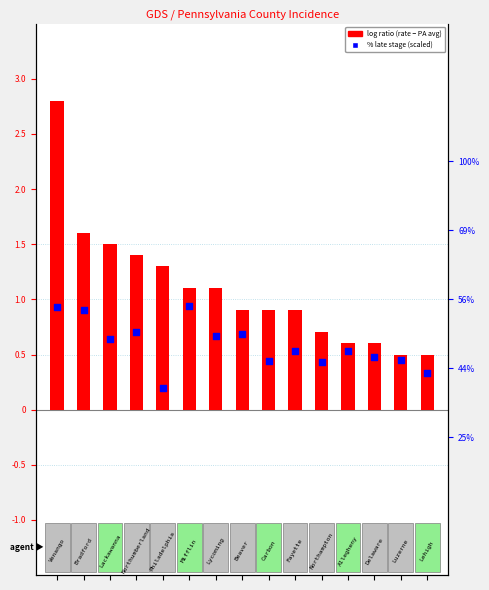

At how many categories does at least one series exceed 1?

7